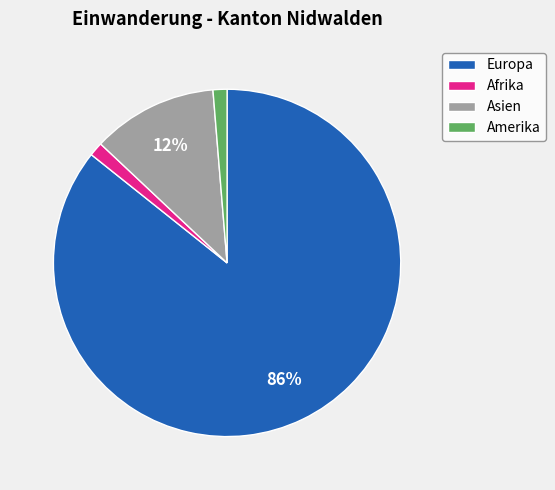

Combined, do Europa and Afrika account for over 50%?

Yes